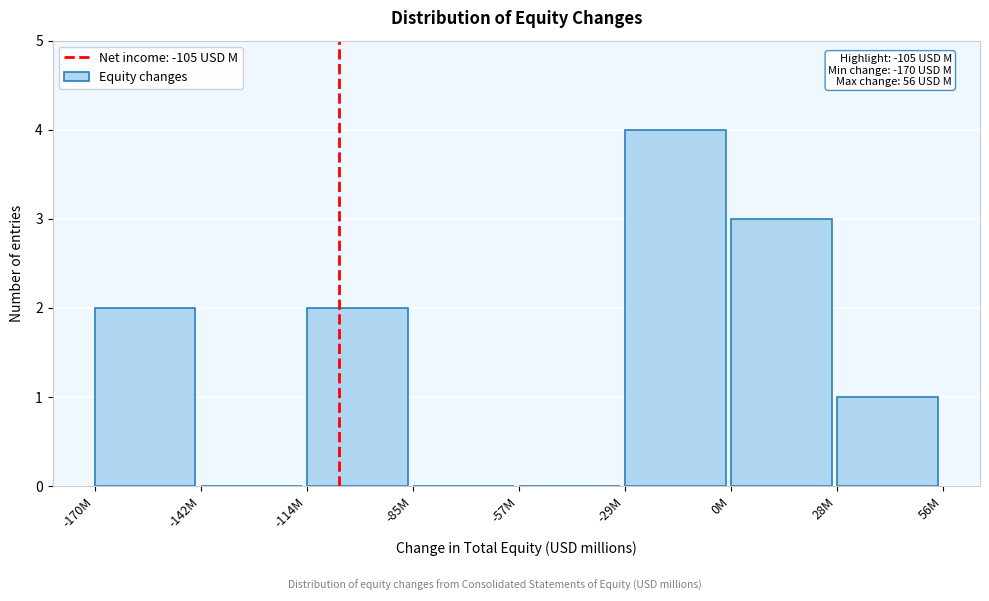

Reading right to left, extract all data points from this chart.

28M=1	0M=3	-29M=4	-57M=0	-85M=0	-114M=2	-142M=0	-170M=2